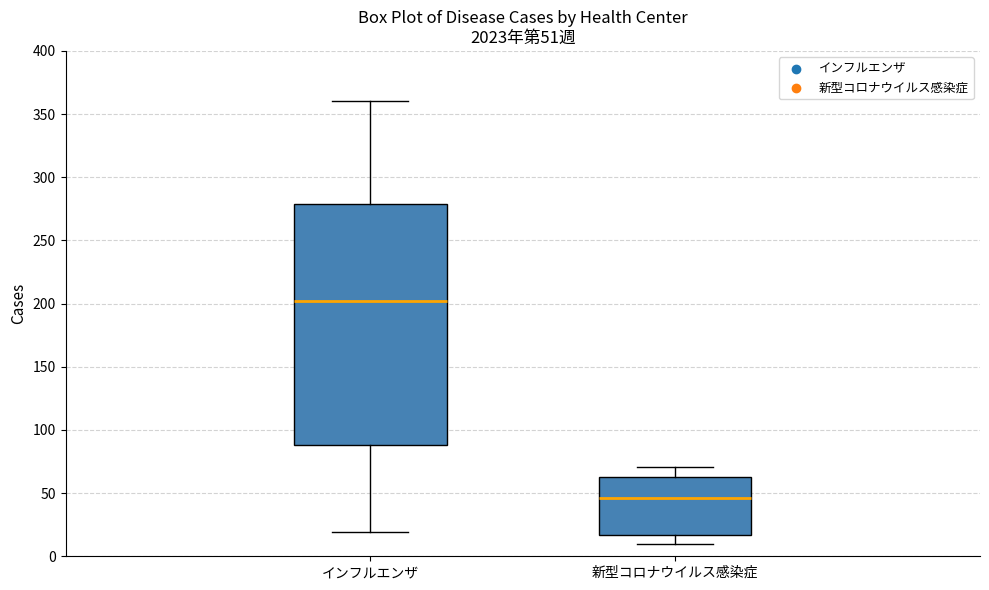

Which box has the highest median line?

インフルエンザ